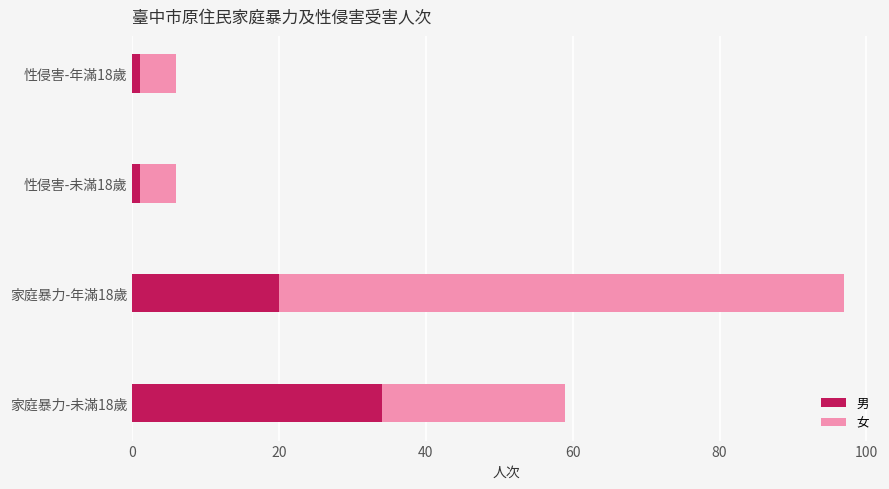

Count the 男 values in the range 1 to 34.

4